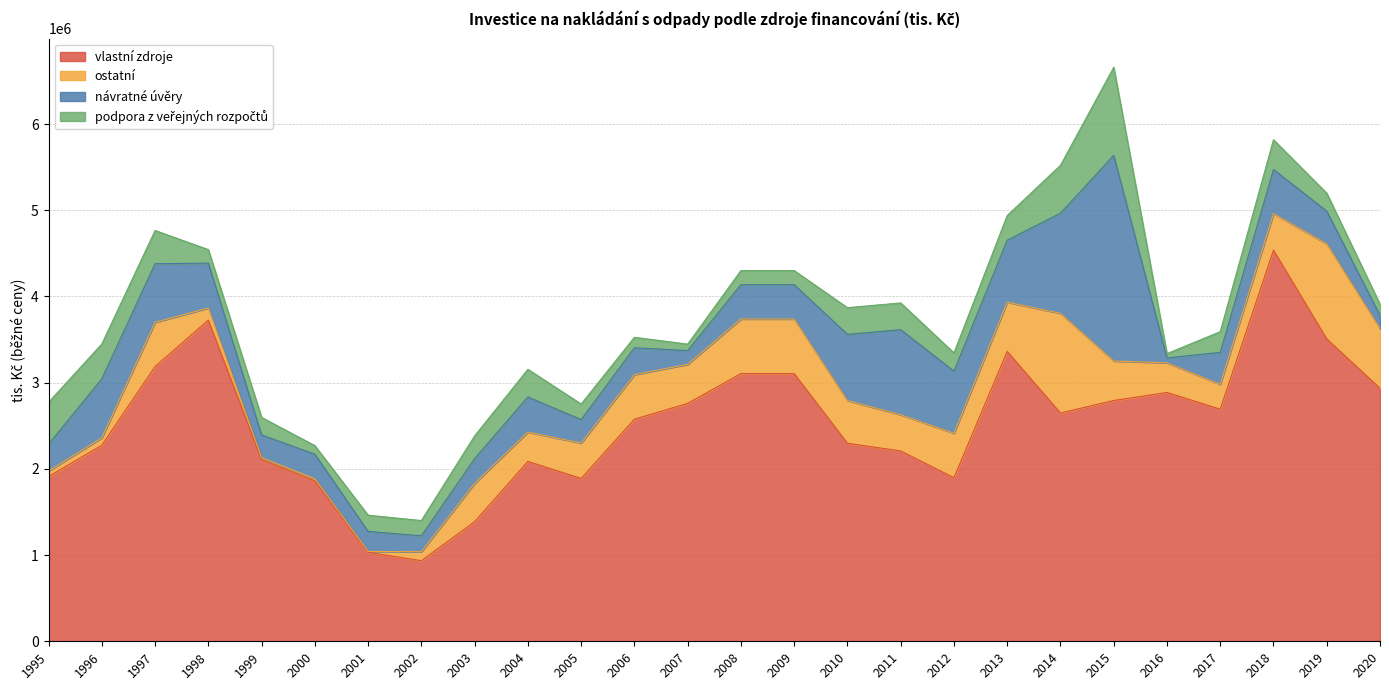

Between which two adjacent categories do podpora z veřejných rozpočtů and ostatní first intersect?

1996 and 1997